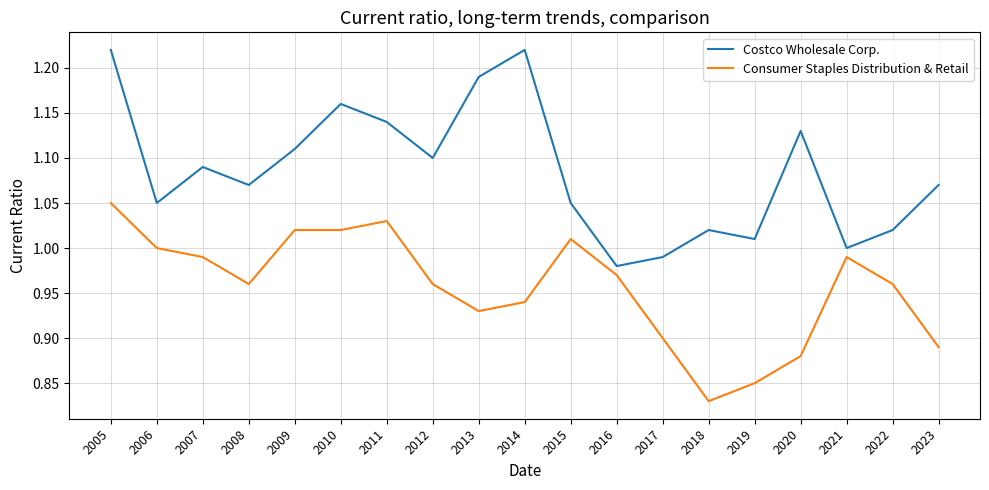

Rank the series by their maximum value, from highest to lowest.

Costco Wholesale Corp., Consumer Staples Distribution & Retail